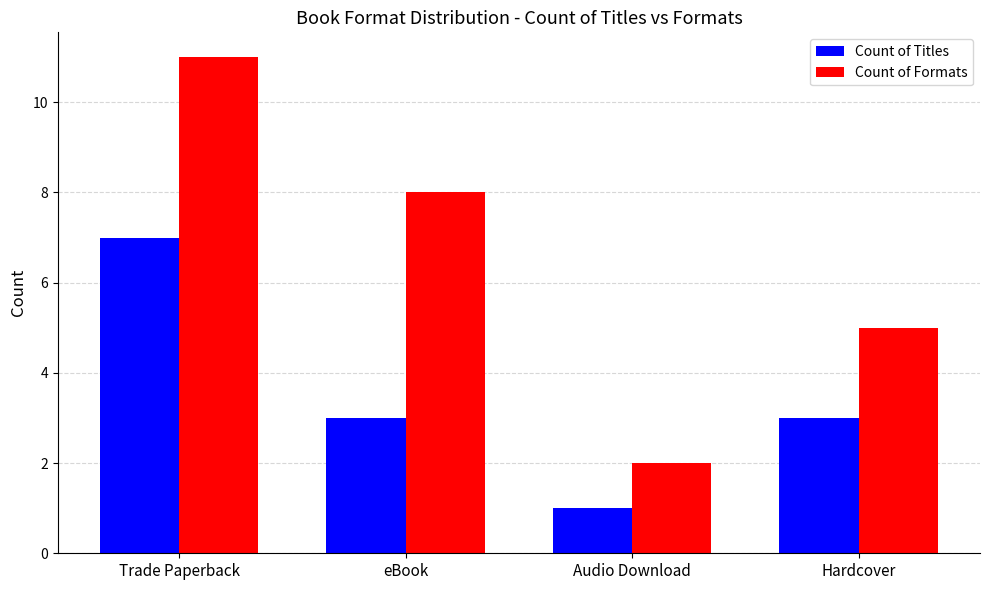

True or false: Count of Titles has a value of 5 at Trade Paperback.

False